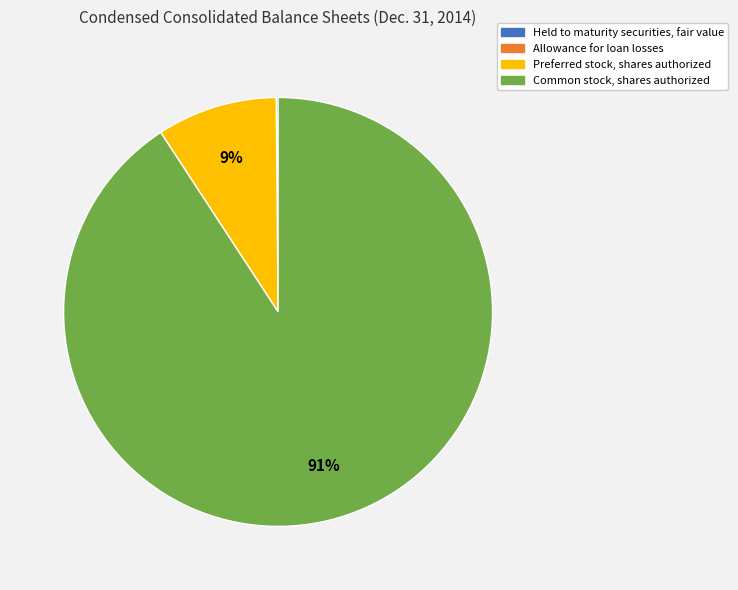

Which has a higher value, Common stock, shares authorized or Preferred stock, shares authorized?

Common stock, shares authorized